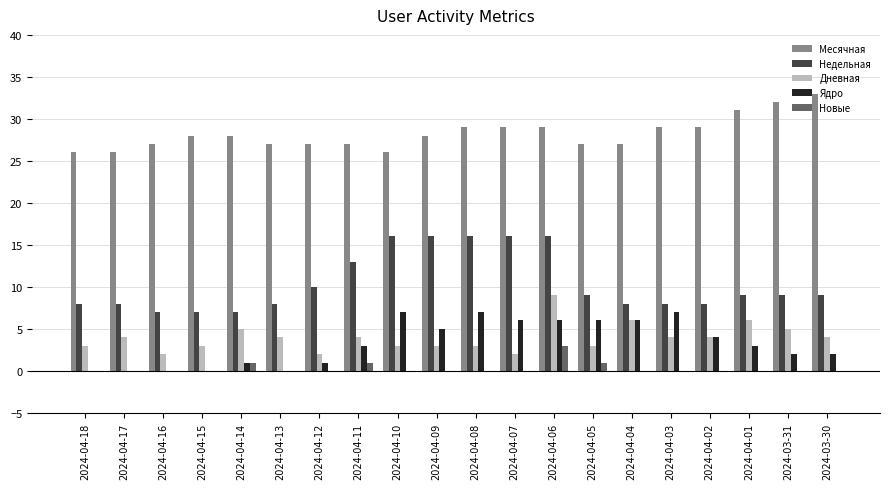

True or false: Новые has a value of 0 at 2024-03-30.

True